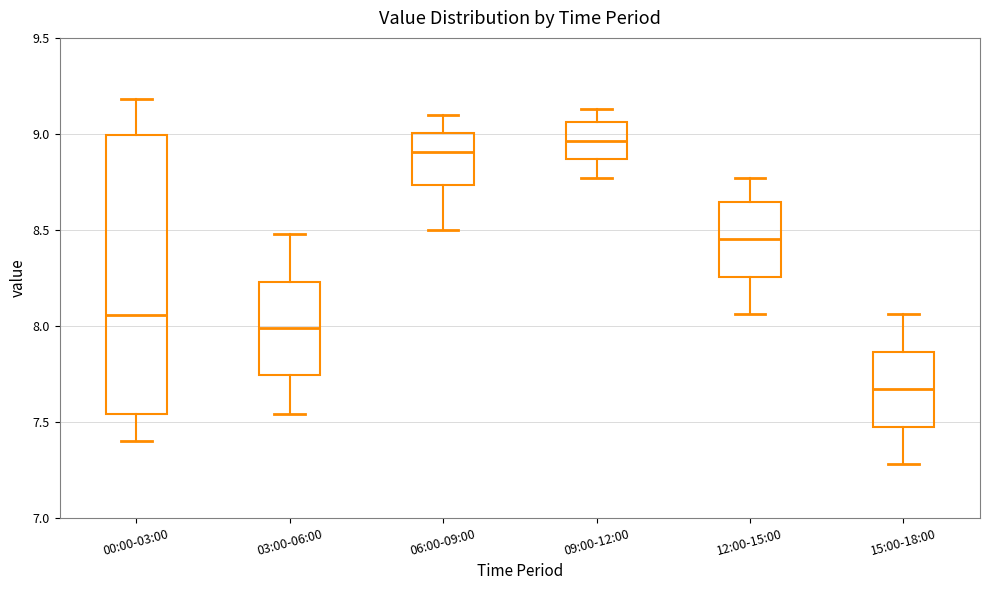

Which box's median line is the highest?

09:00-12:00